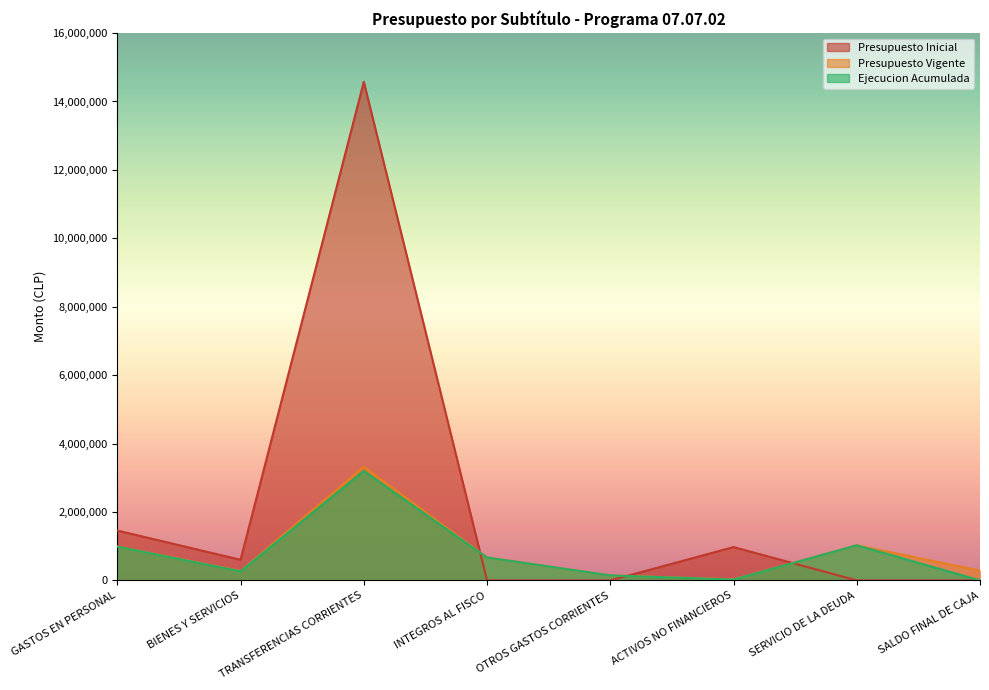

What is the label of the 2nd point from the left?

BIENES Y SERVICIOS